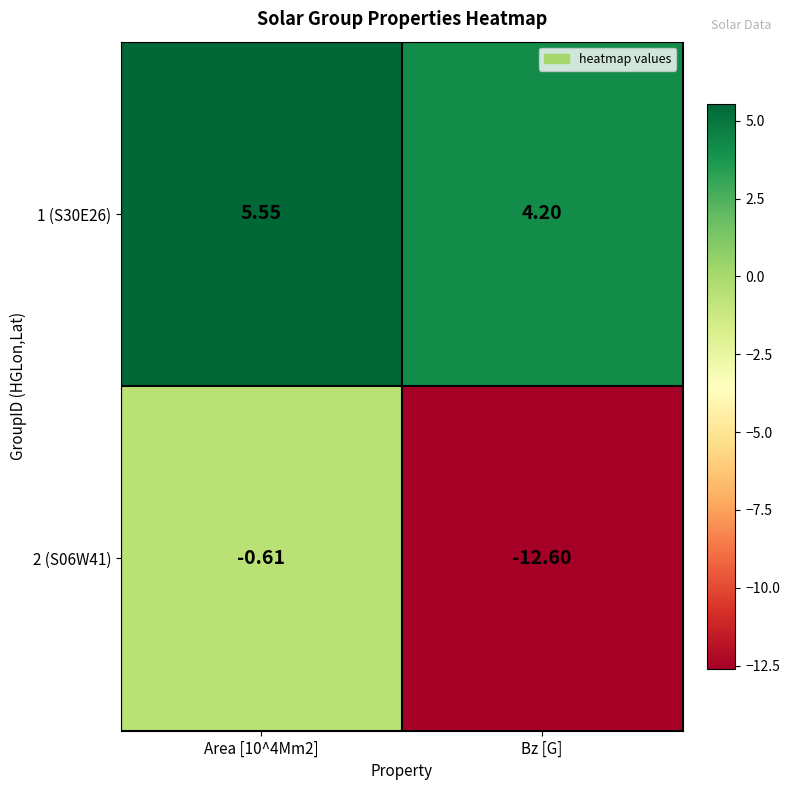

Which category has the lowest value in the 2 (S06W41) series?

Bz [G]